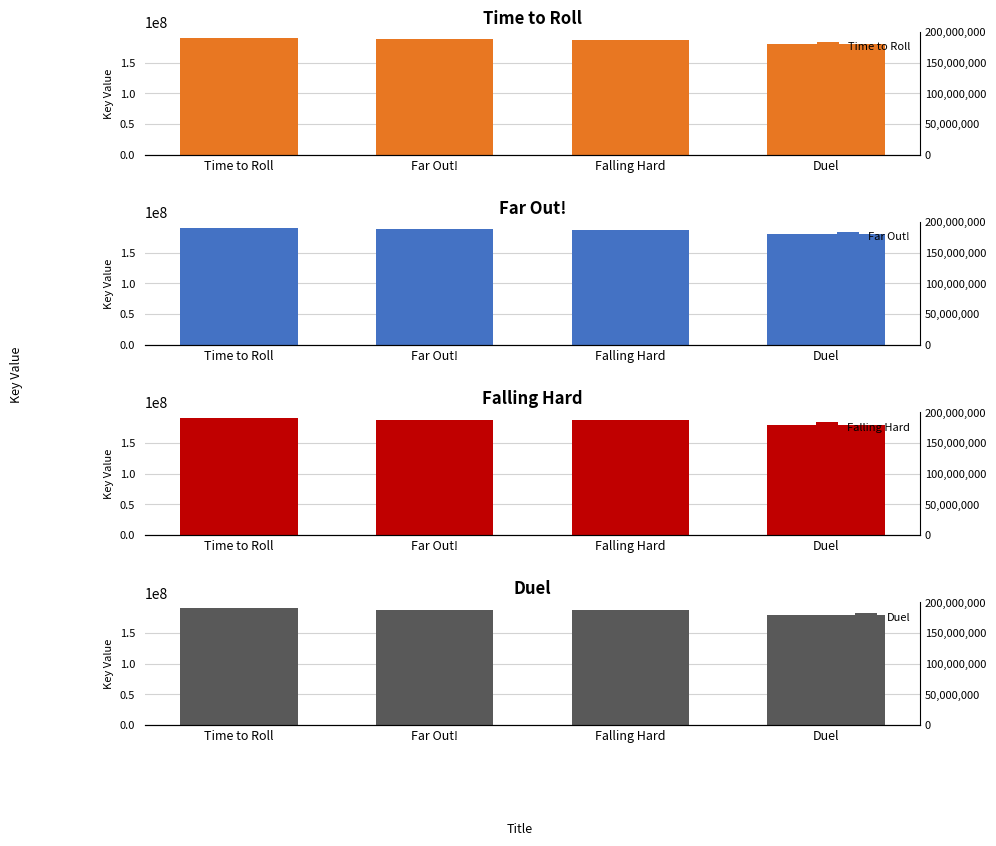

What is the label of the 3rd bar from the left?

Falling Hard